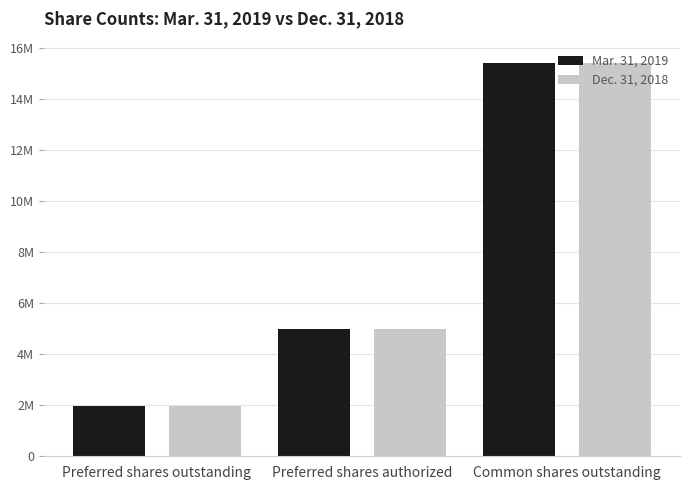

List the labels in order of Mar. 31, 2019 value, largest first.

Common shares outstanding, Preferred shares authorized, Preferred shares outstanding